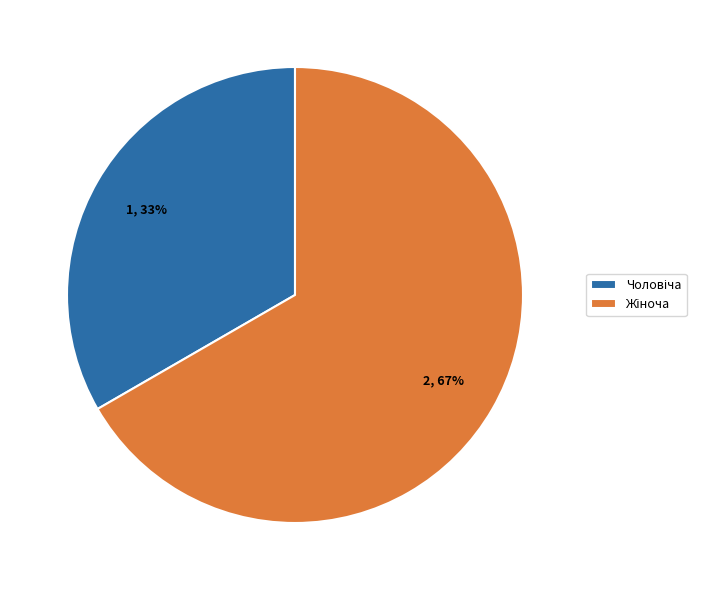

To the nearest percent, what is the average slice percentage?

50%